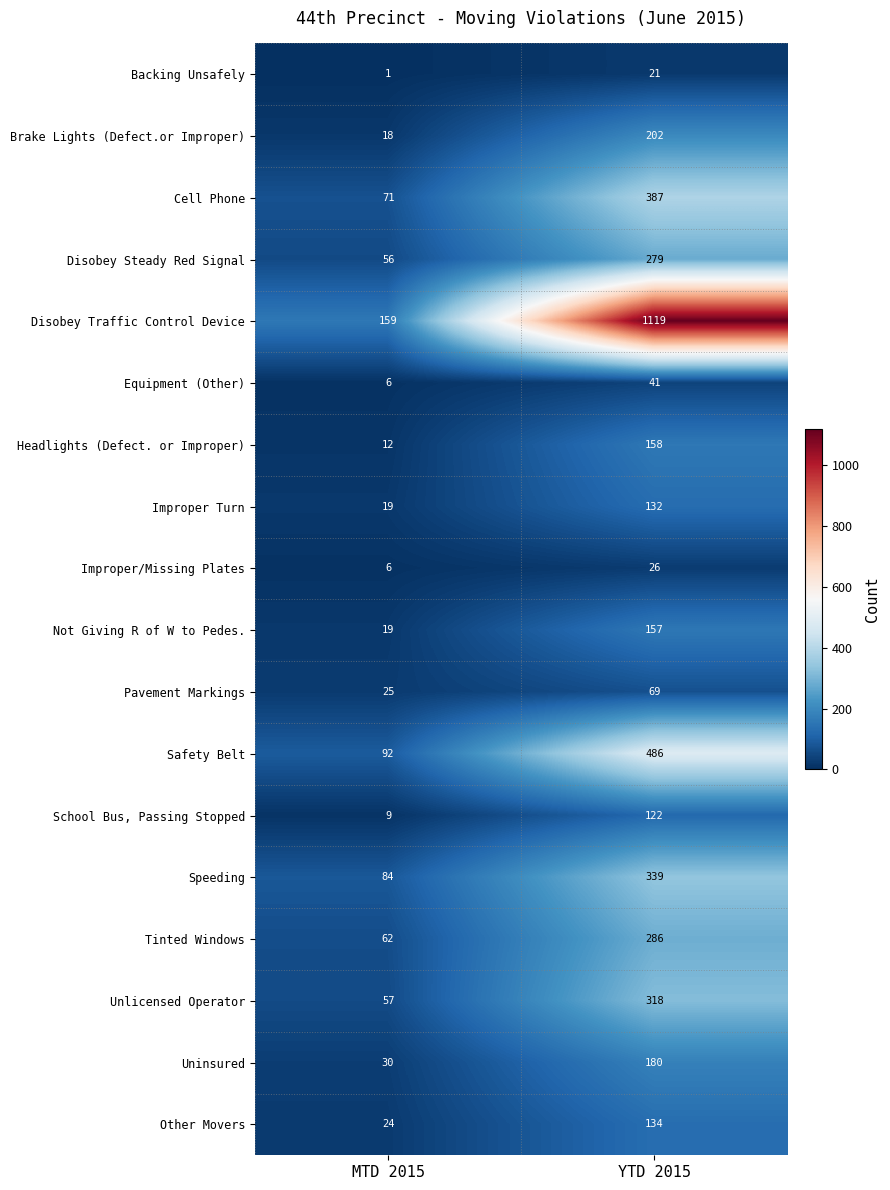

What is the smallest value displayed?

1